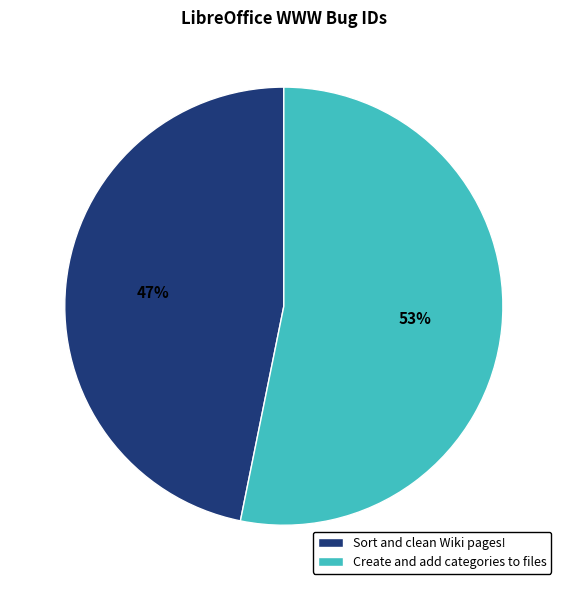

Is there any slice that represents more than half of the pie?

Yes